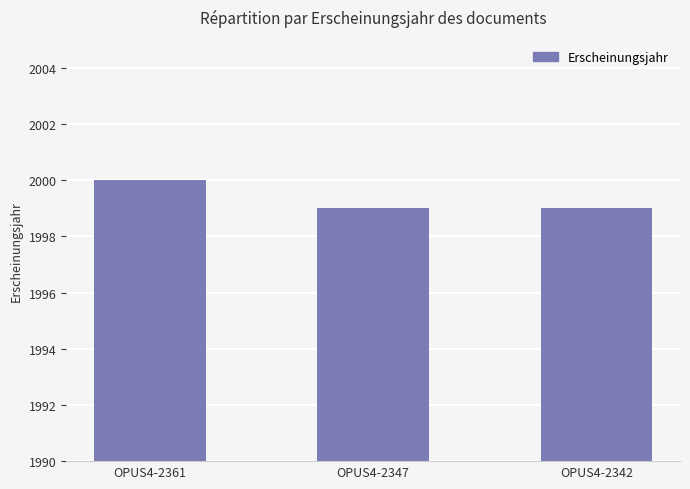

Reading left to right, extract all data points from this chart.

2000	1999	1999